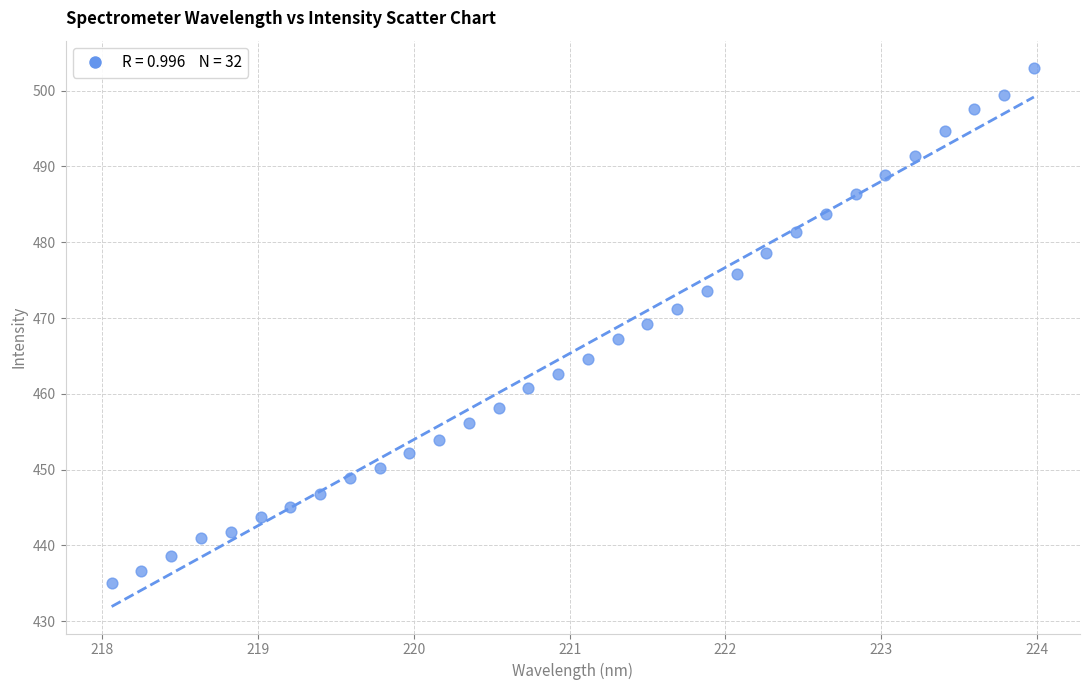

What is the range of X values (max minus min)?

5.9